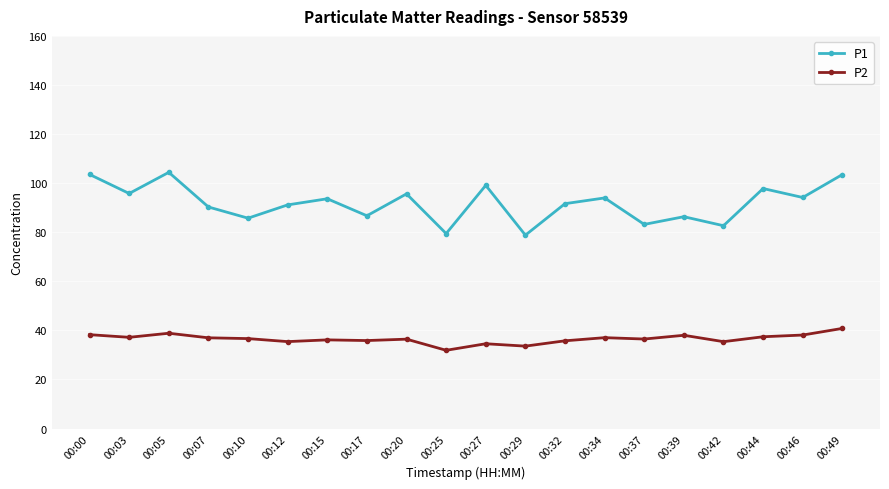

Which category has the lowest value across all series?

00:25